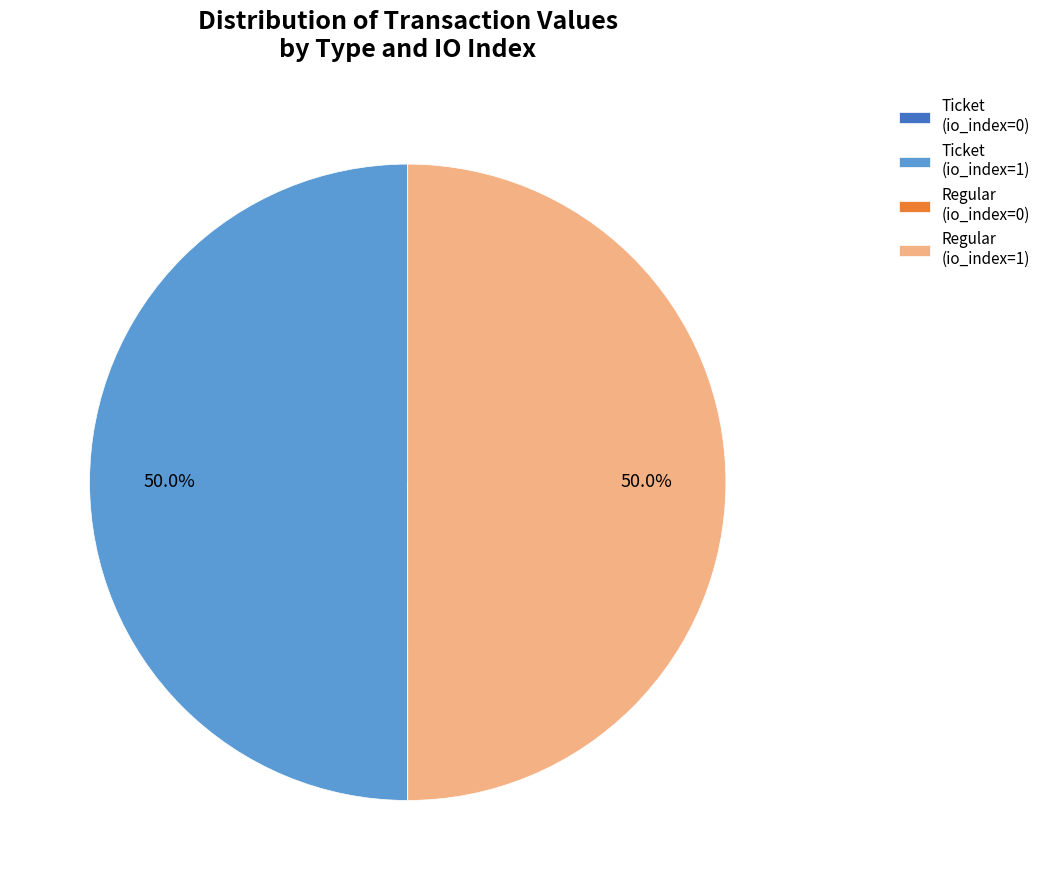

Count the number of slices in the pie.

4